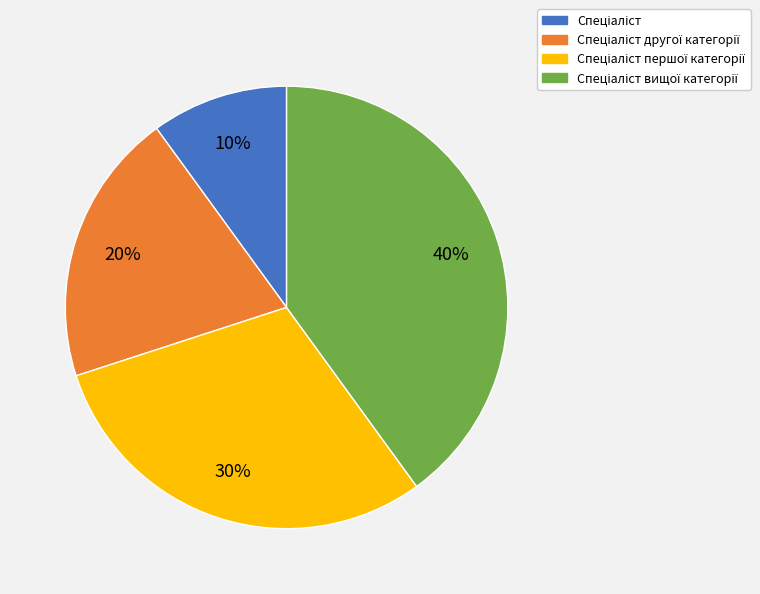

To the nearest percent, what is the difference between the largest and smallest slice percentages?

30%